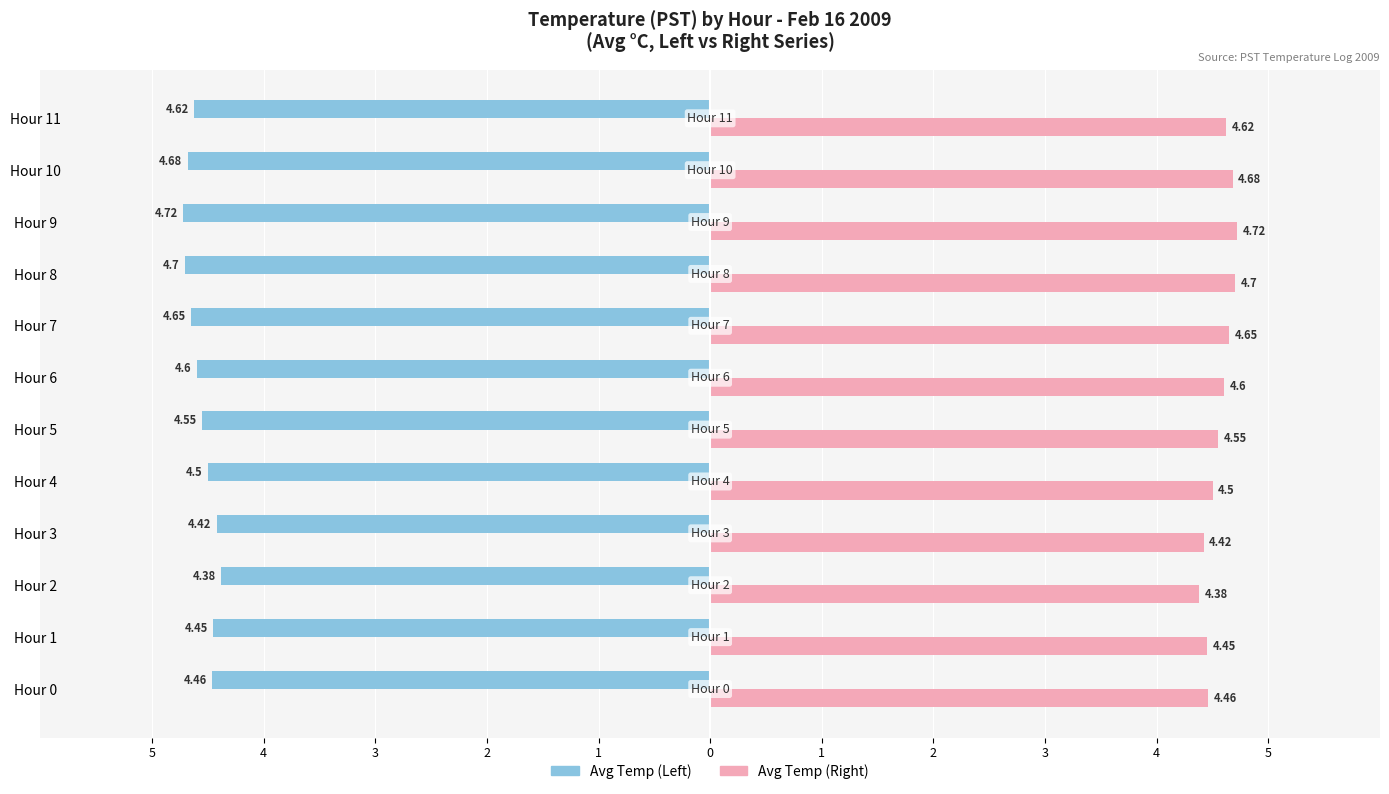

What are all the series names shown in the legend?

Avg Temp (Left), Avg Temp (Right)